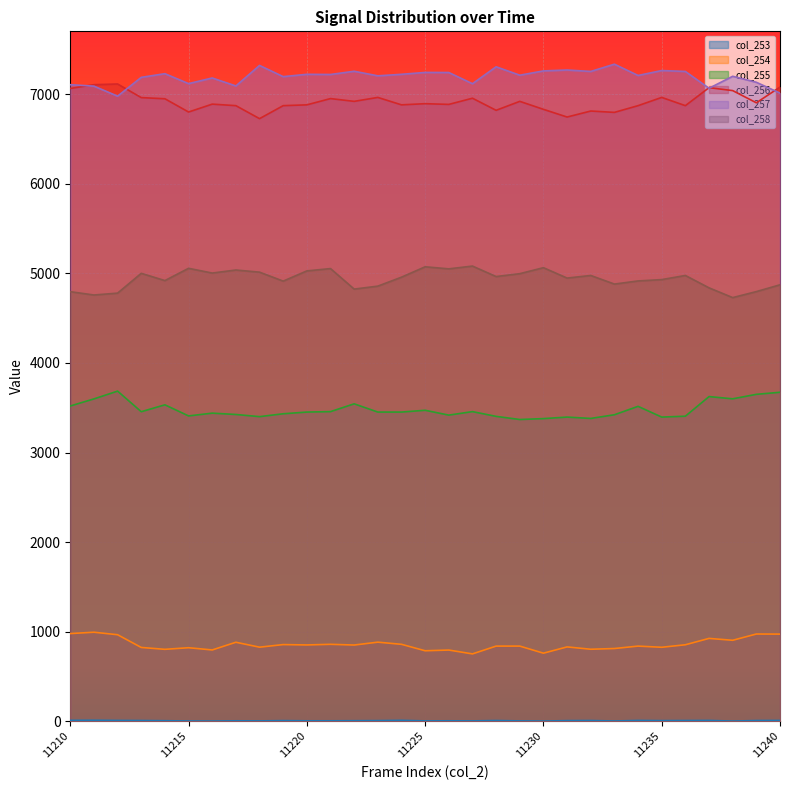

True or false: col_256 and col_253 cross at least once.

False